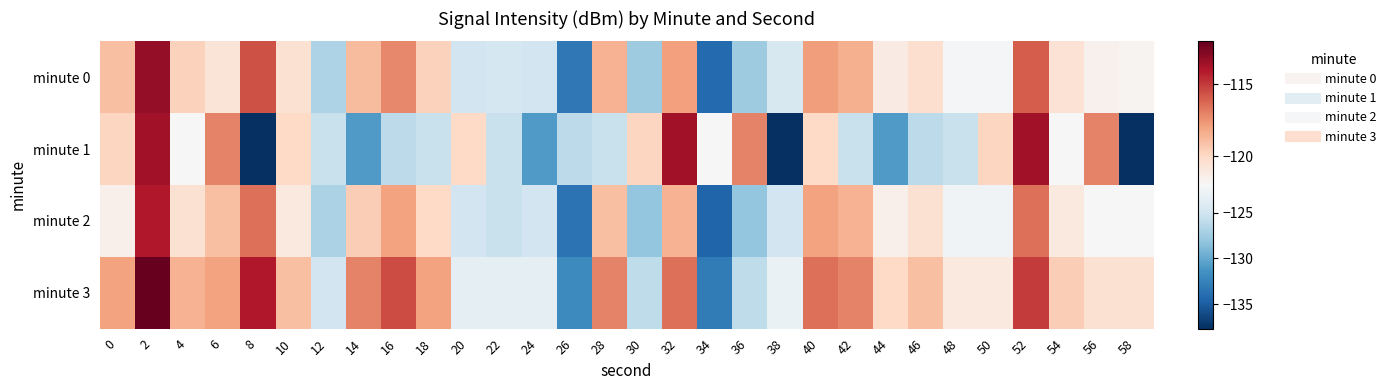

What is the spread (max minus min) of values at 6?

3.7